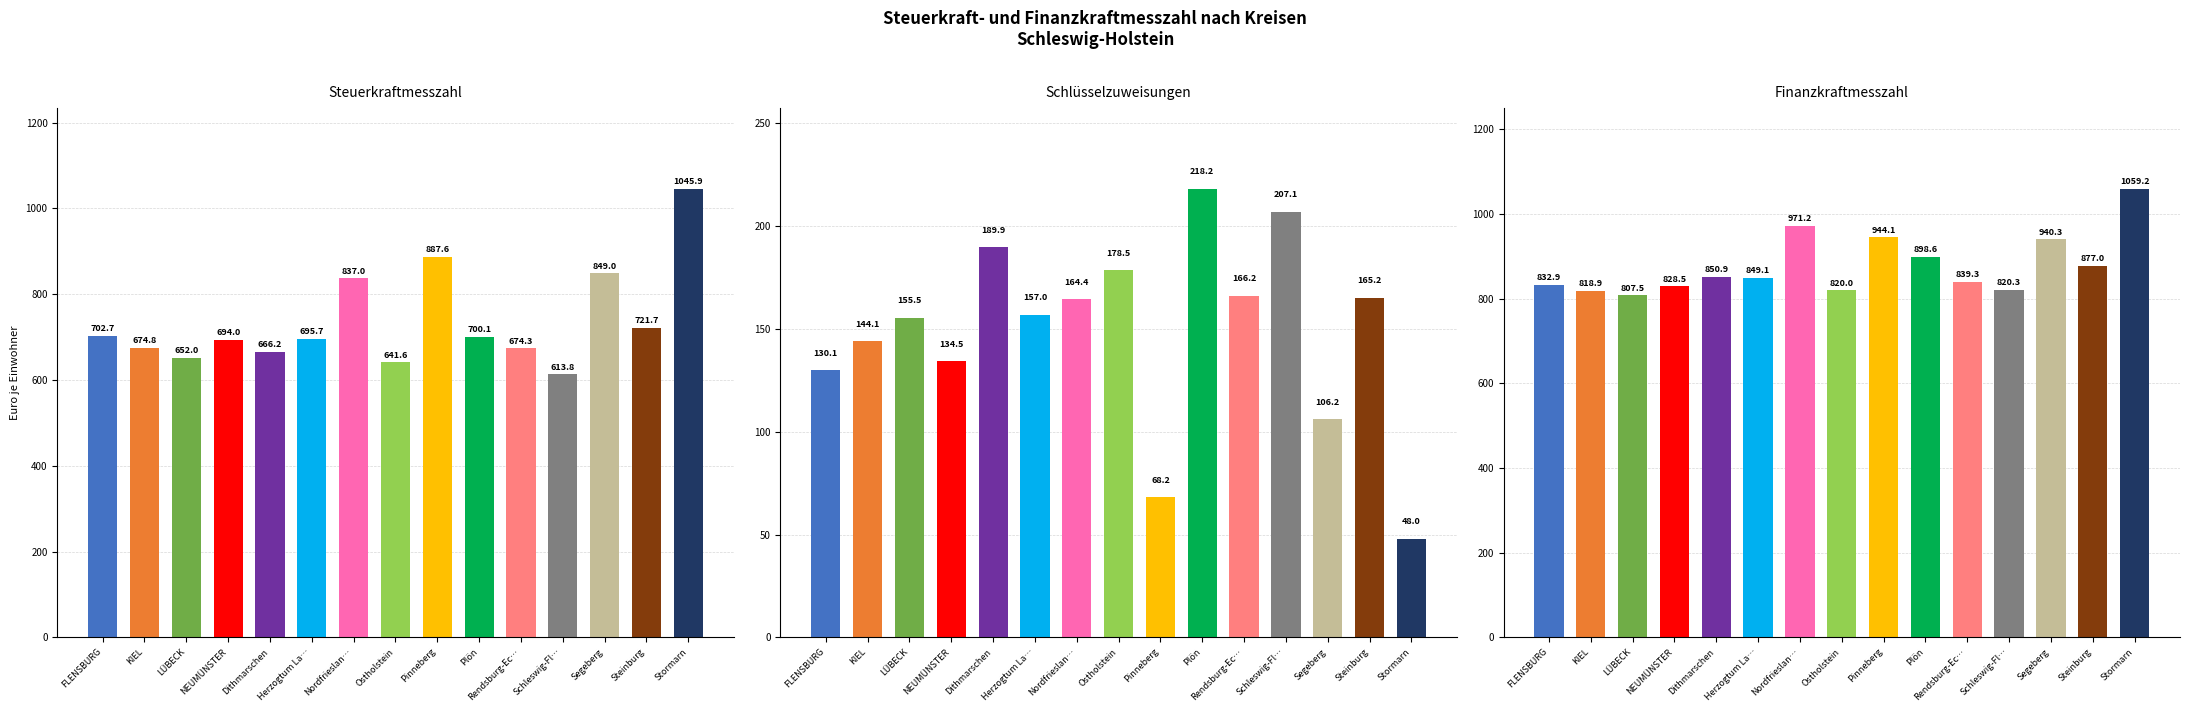

How many categories are shown in the chart?

15